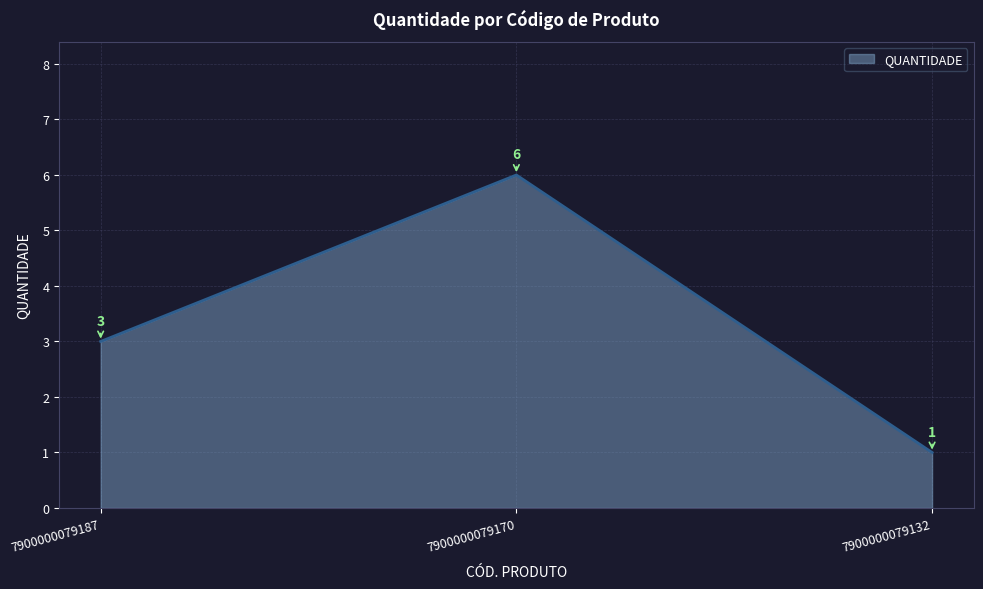

What is the difference between the maximum and minimum values?

5